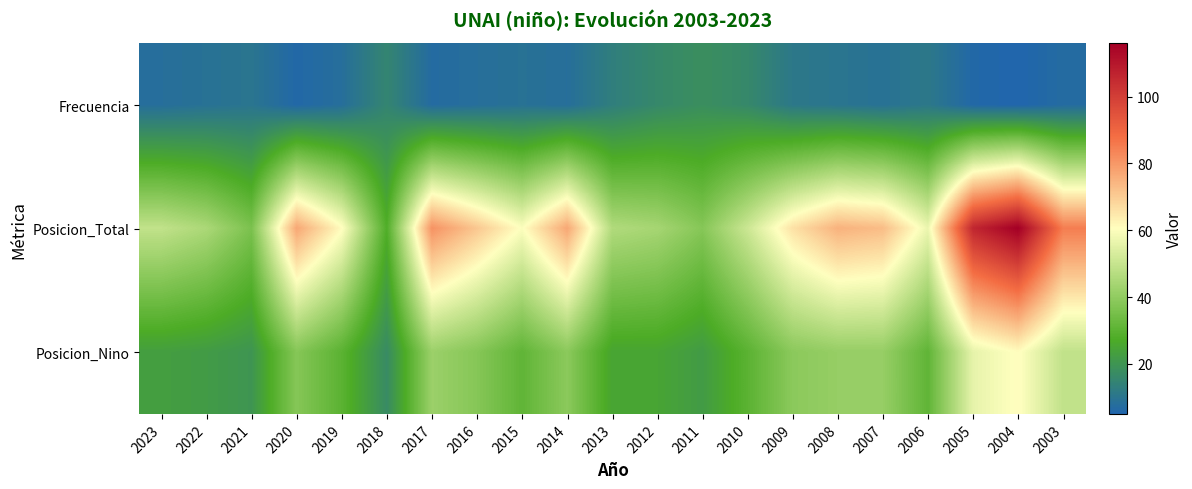

List the series in order of their overall mean, lowest first.

Frecuencia, Posicion_Nino, Posicion_Total